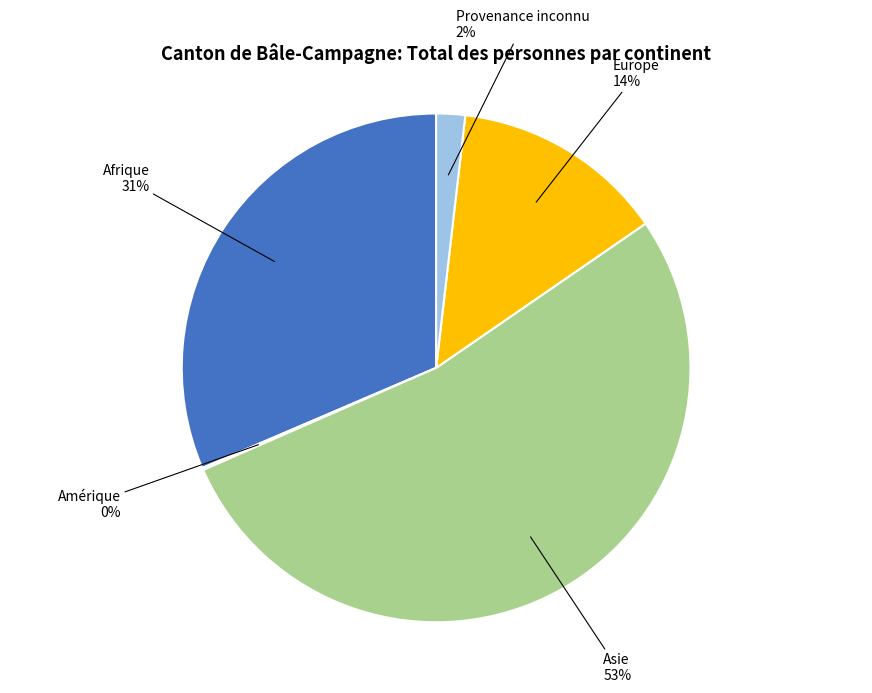

To the nearest percent, what is the average slice percentage?

20%